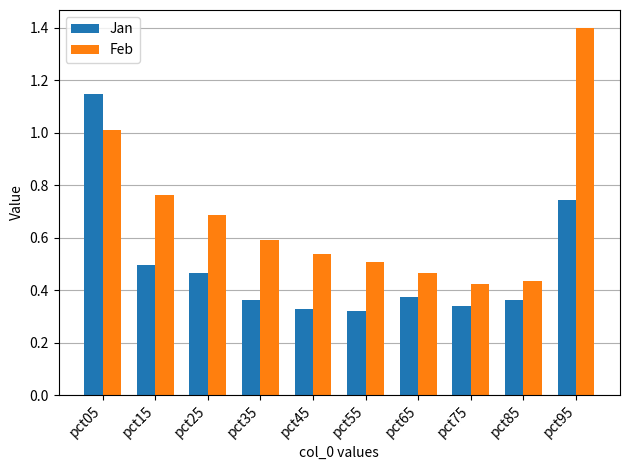

The value of Feb at pct45 is 0.3. True or false?

False